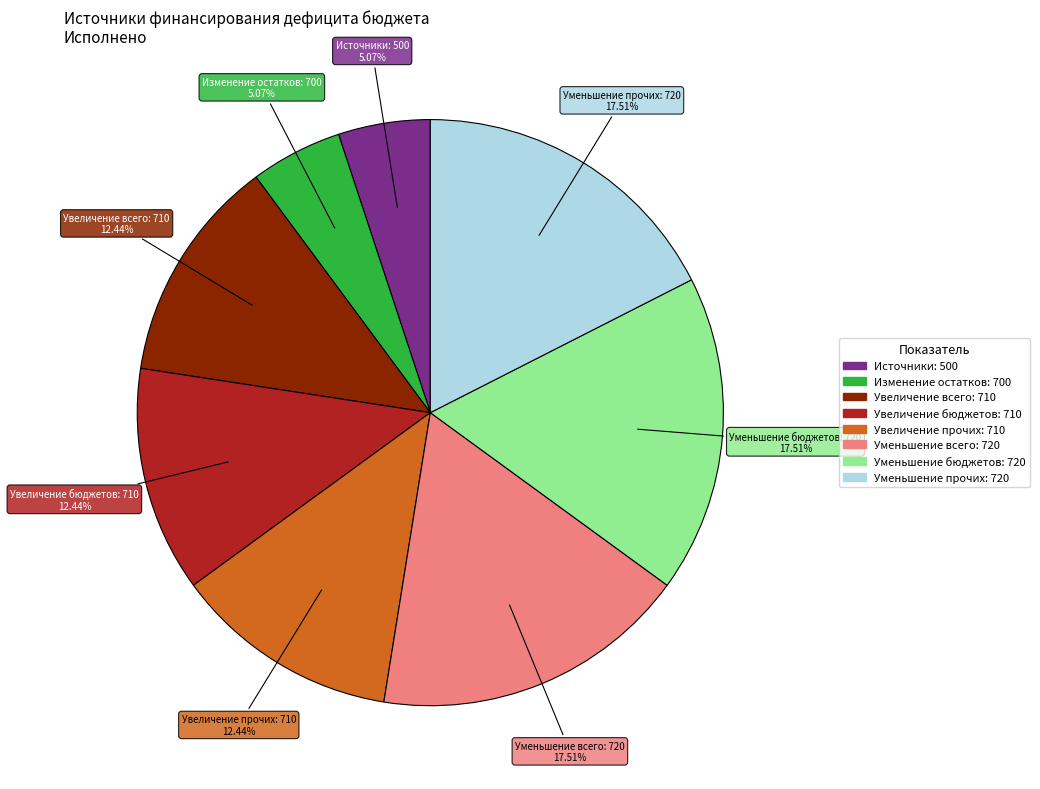

Count the number of slices in the pie.

8